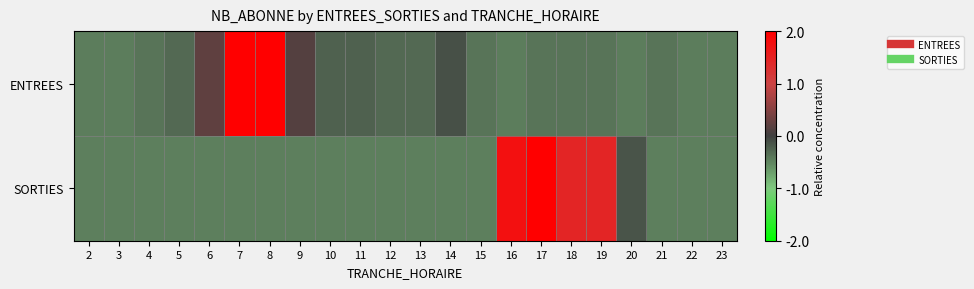

What is the spread (max minus min) of values at 9?

0.6